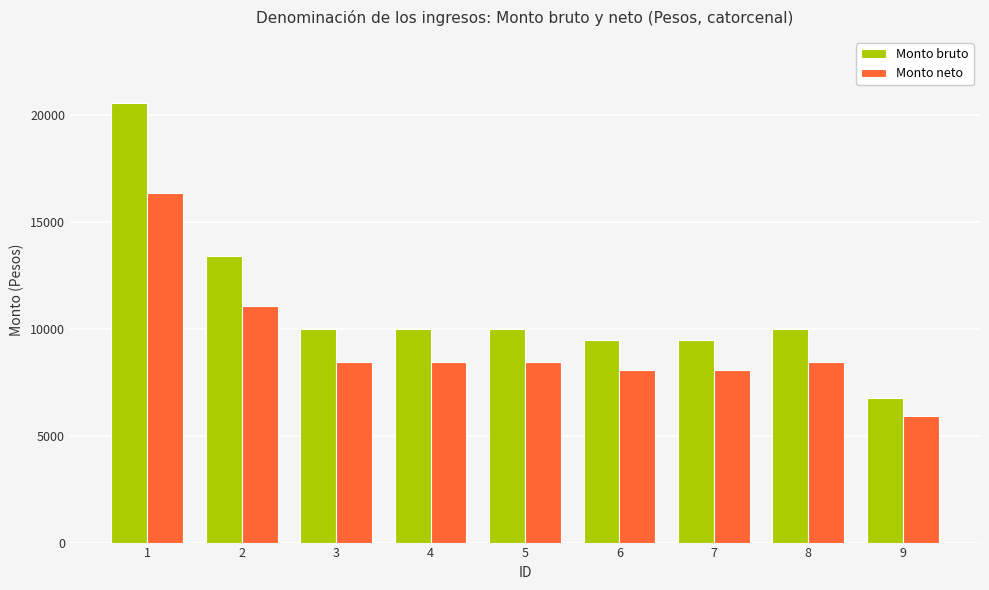

What is the approximate value of Monto bruto at 8?

9977.3